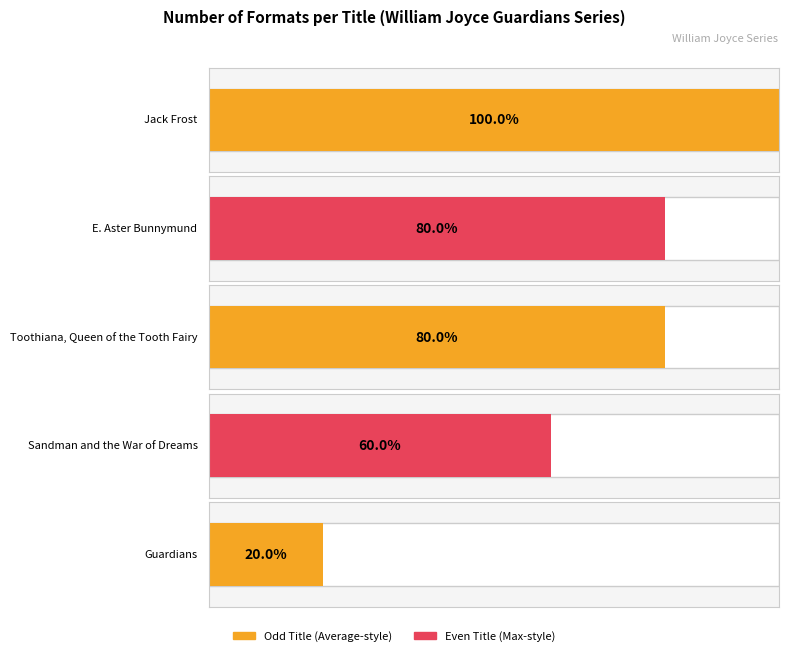

What is the label of the 3rd bar from the right?

Toothiana, Queen of the Tooth Fairy